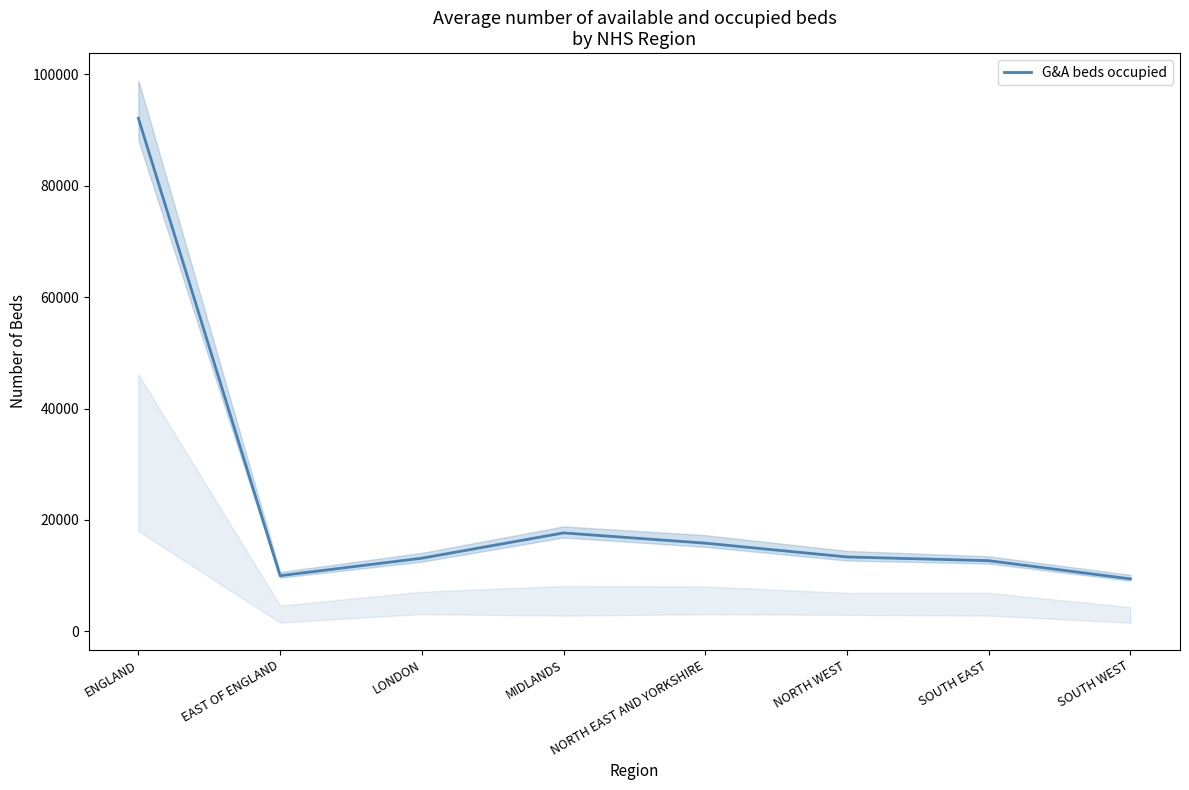

Which category has the highest value across all series?

ENGLAND